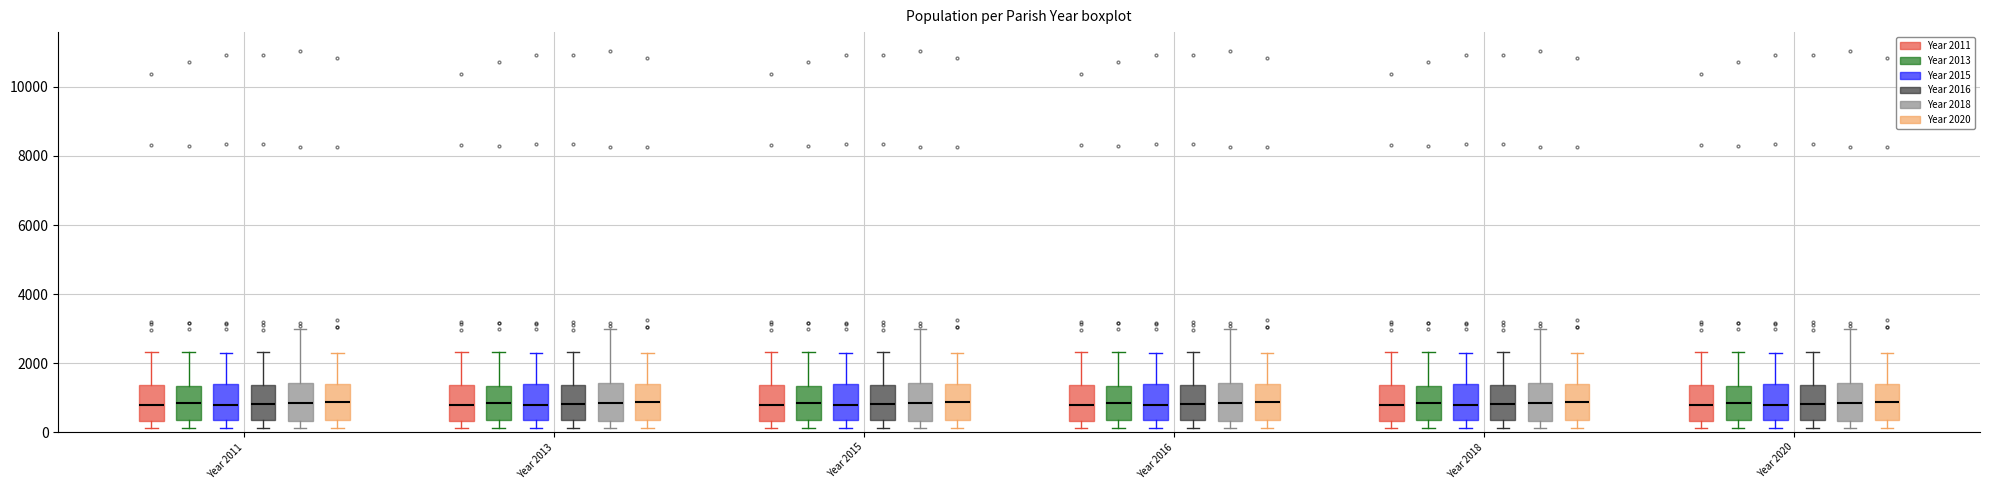

Reading left to right, read every box against the y-axis: the position of its median line, the range the box covers, and the ends of its whiskers. The values are not printed on the chart, so give them approximately, as read against the axis.

Year 2011 (Year 2011): median 800, box 400 to 1400, whiskers 200 to 2400
Year 2011 (Year 2013): median 800, box 400 to 1400, whiskers 200 to 2400
Year 2011 (Year 2015): median 800, box 400 to 1400, whiskers 200 to 2400
Year 2011 (Year 2016): median 800, box 400 to 1400, whiskers 200 to 2400
Year 2011 (Year 2018): median 800, box 400 to 1400, whiskers 200 to 3000
Year 2011 (Year 2020): median 800, box 400 to 1400, whiskers 200 to 2200
Year 2013 (Year 2011): median 800, box 400 to 1400, whiskers 200 to 2400
Year 2013 (Year 2013): median 800, box 400 to 1400, whiskers 200 to 2400
Year 2013 (Year 2015): median 800, box 400 to 1400, whiskers 200 to 2400
Year 2013 (Year 2016): median 800, box 400 to 1400, whiskers 200 to 2400
Year 2013 (Year 2018): median 800, box 400 to 1400, whiskers 200 to 3000
Year 2013 (Year 2020): median 800, box 400 to 1400, whiskers 200 to 2200
Year 2015 (Year 2011): median 800, box 400 to 1400, whiskers 200 to 2400
Year 2015 (Year 2013): median 800, box 400 to 1400, whiskers 200 to 2400
Year 2015 (Year 2015): median 800, box 400 to 1400, whiskers 200 to 2400
Year 2015 (Year 2016): median 800, box 400 to 1400, whiskers 200 to 2400
Year 2015 (Year 2018): median 800, box 400 to 1400, whiskers 200 to 3000
Year 2015 (Year 2020): median 800, box 400 to 1400, whiskers 200 to 2200
Year 2016 (Year 2011): median 800, box 400 to 1400, whiskers 200 to 2400
Year 2016 (Year 2013): median 800, box 400 to 1400, whiskers 200 to 2400
Year 2016 (Year 2015): median 800, box 400 to 1400, whiskers 200 to 2400
Year 2016 (Year 2016): median 800, box 400 to 1400, whiskers 200 to 2400
Year 2016 (Year 2018): median 800, box 400 to 1400, whiskers 200 to 3000
Year 2016 (Year 2020): median 800, box 400 to 1400, whiskers 200 to 2200
Year 2018 (Year 2011): median 800, box 400 to 1400, whiskers 200 to 2400
Year 2018 (Year 2013): median 800, box 400 to 1400, whiskers 200 to 2400
Year 2018 (Year 2015): median 800, box 400 to 1400, whiskers 200 to 2400
Year 2018 (Year 2016): median 800, box 400 to 1400, whiskers 200 to 2400
Year 2018 (Year 2018): median 800, box 400 to 1400, whiskers 200 to 3000
Year 2018 (Year 2020): median 800, box 400 to 1400, whiskers 200 to 2200
Year 2020 (Year 2011): median 800, box 400 to 1400, whiskers 200 to 2400
Year 2020 (Year 2013): median 800, box 400 to 1400, whiskers 200 to 2400
Year 2020 (Year 2015): median 800, box 400 to 1400, whiskers 200 to 2400
Year 2020 (Year 2016): median 800, box 400 to 1400, whiskers 200 to 2400
Year 2020 (Year 2018): median 800, box 400 to 1400, whiskers 200 to 3000
Year 2020 (Year 2020): median 800, box 400 to 1400, whiskers 200 to 2200